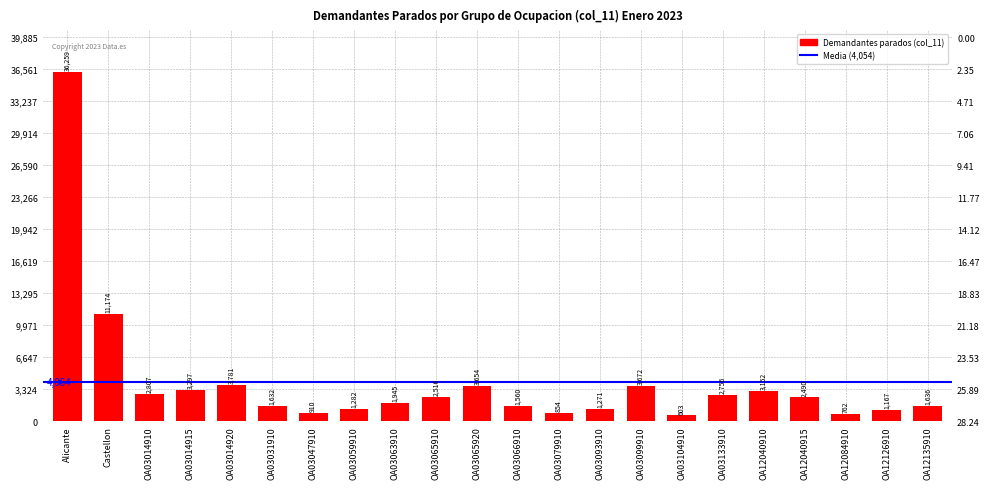

How many data points does each series have?

22